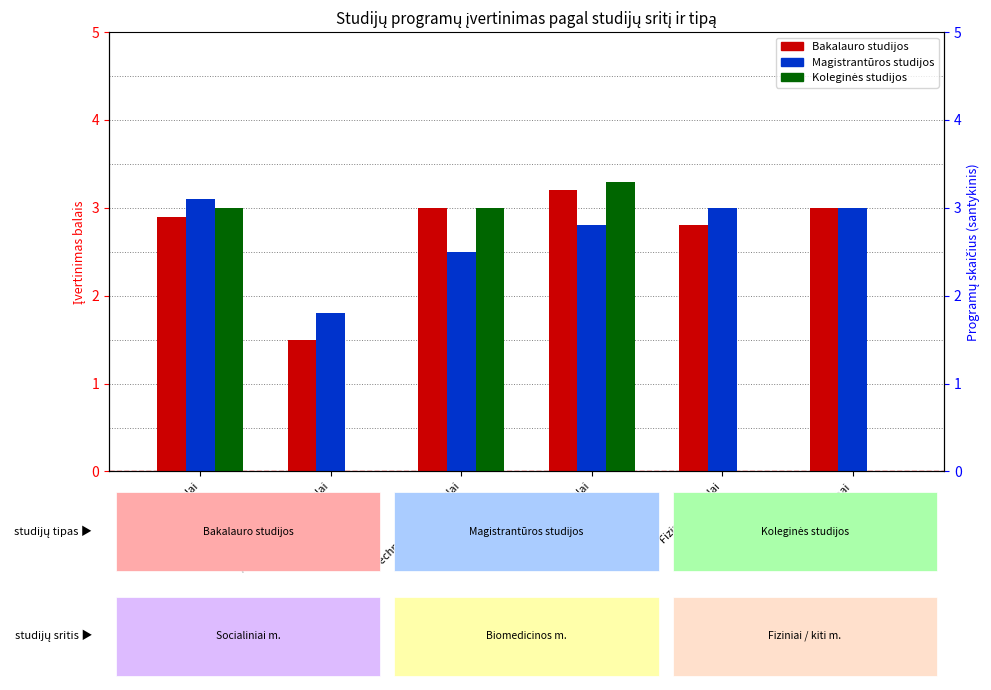

At which label is Magistrantūros studijos closest to 2?

Humanitariniai mokslai